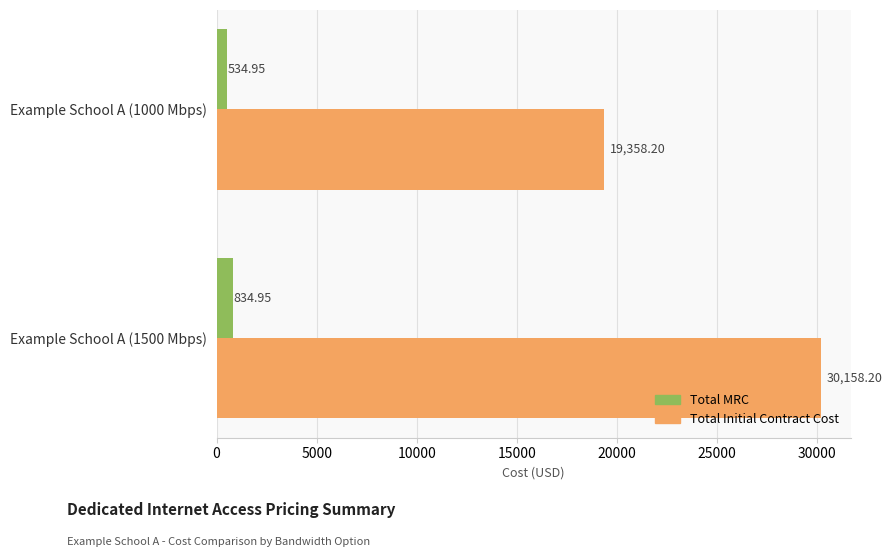

List the labels in order of Total MRC value, largest first.

Example School A (1500 Mbps), Example School A (1000 Mbps)